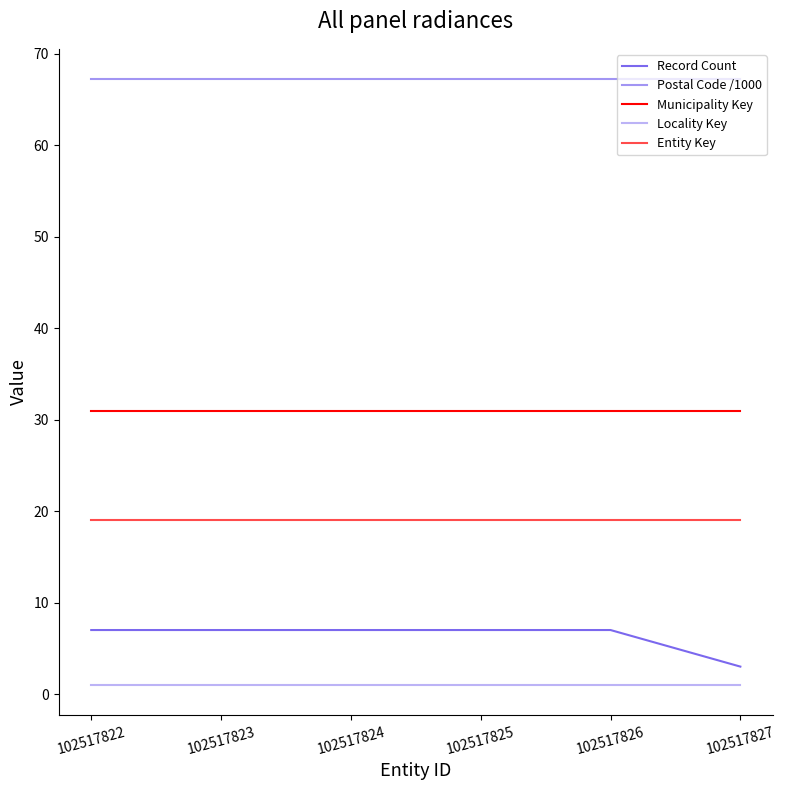

Does the chart display data point markers on the line(s)?

No